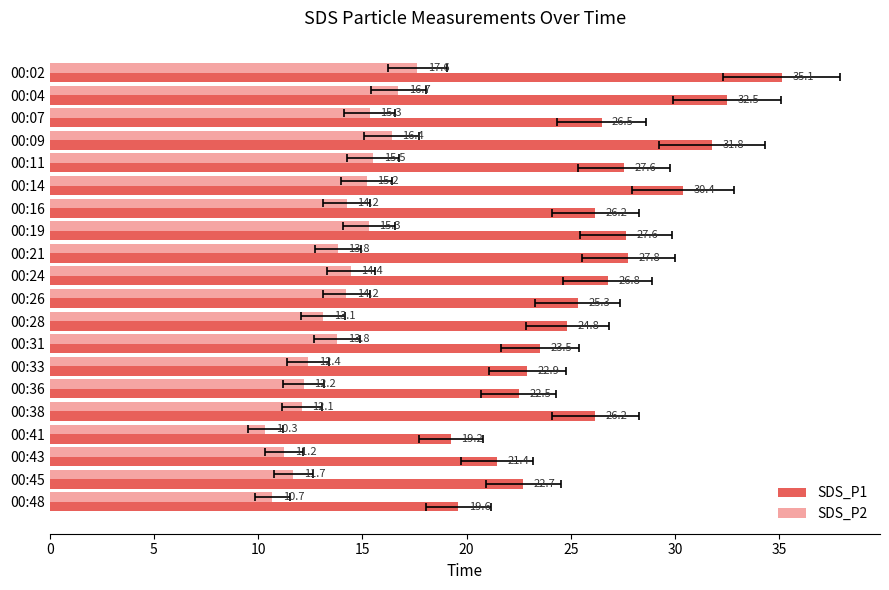

How many values in the SDS_P1 series exceed 26?

11